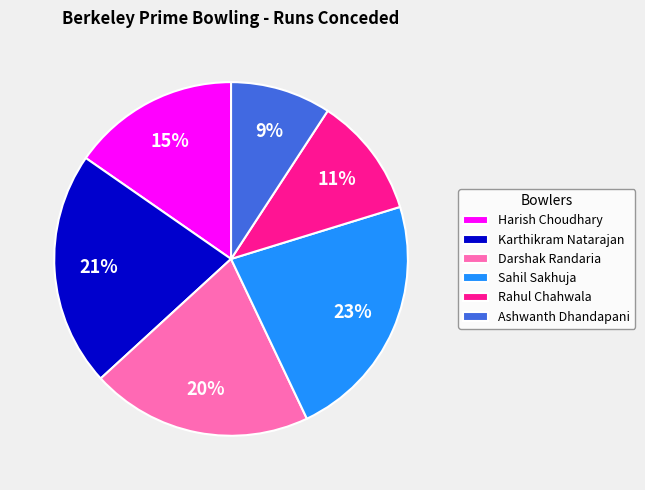

Does Darshak Randaria account for over 50% of the chart?

No